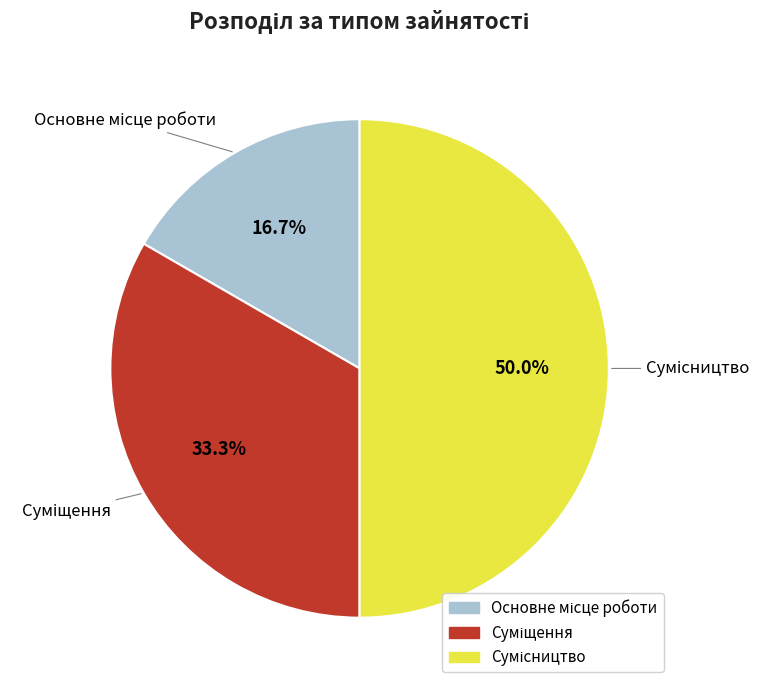

Is the sum of Суміщення and Основне місце роботи greater than half?

No